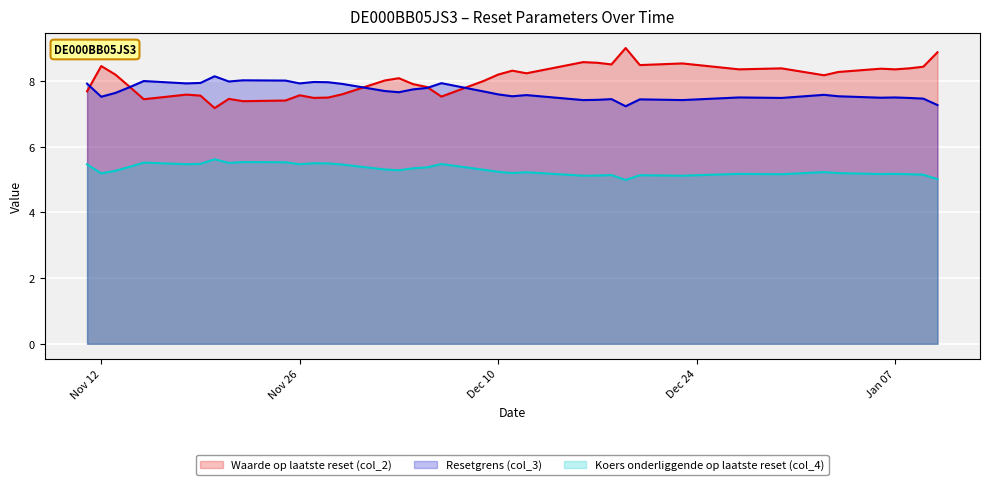

How many data points in Waarde op laatste reset (col_2) are less than 8?

16